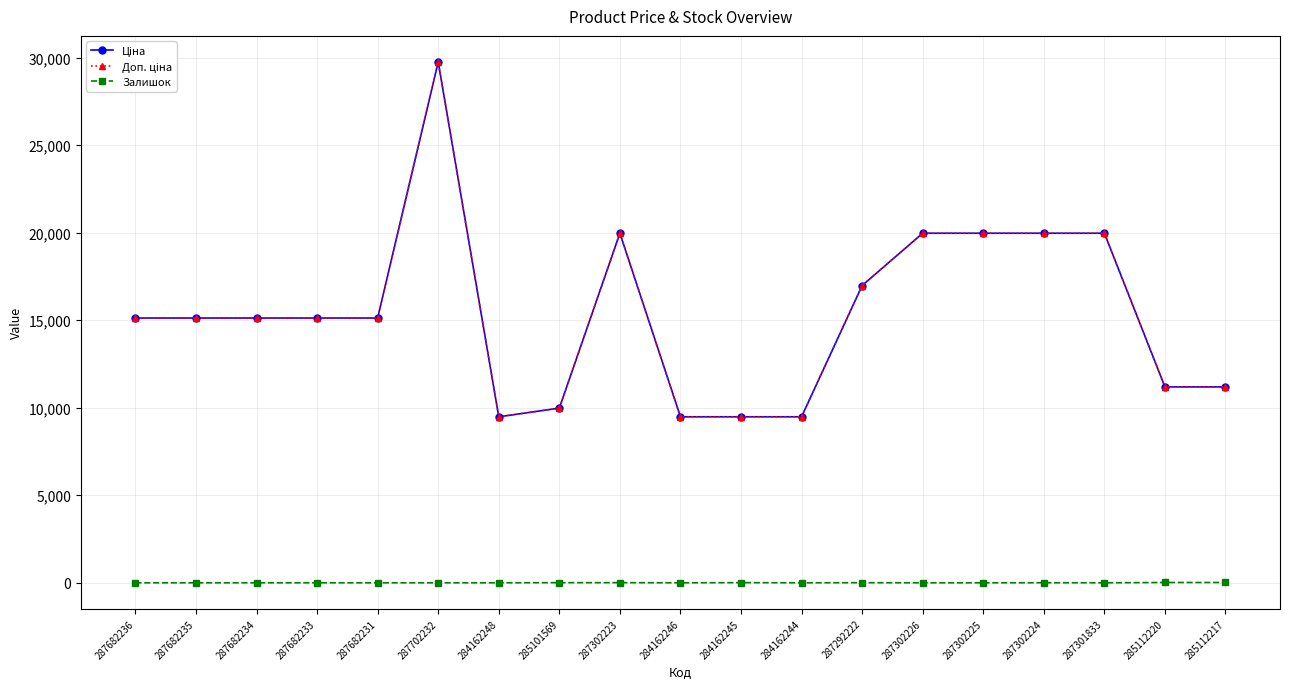

Is this an area chart (filled region under the line)?

No